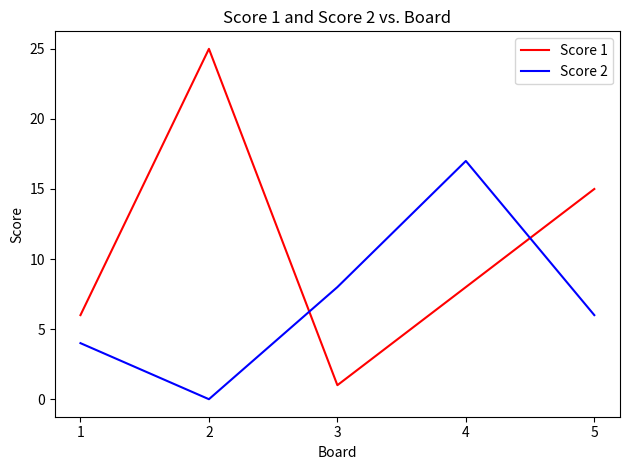

List the labels in order of Score 1 value, largest first.

2, 5, 4, 1, 3